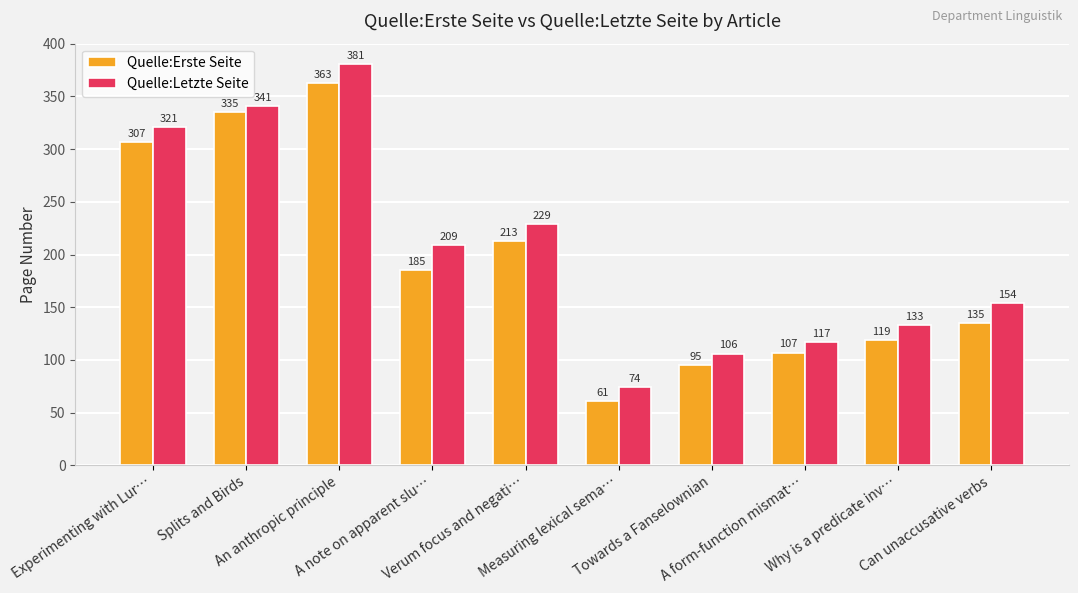

Where does the Quelle:Letzte Seite series first go above 209?

Experimenting with Lur…